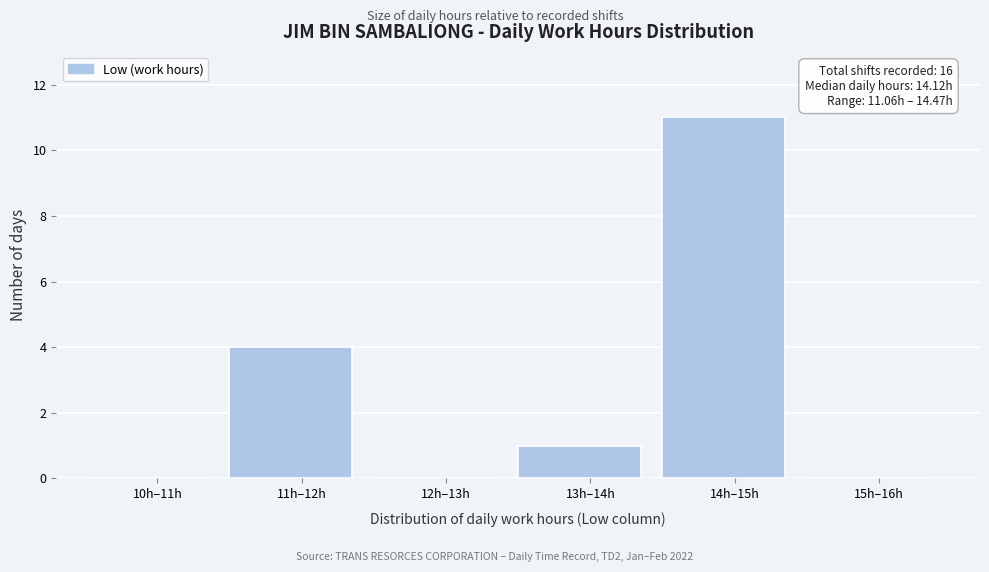

Reading left to right, transcribe all the data shown in this chart.

10h–11h=0	11h–12h=4	12h–13h=0	13h–14h=1	14h–15h=11	15h–16h=0